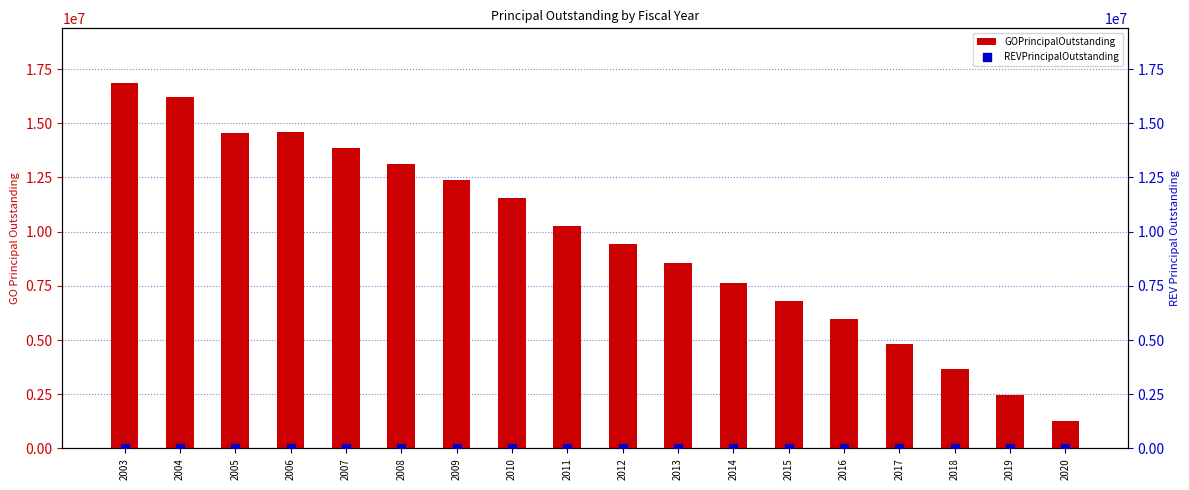

What are all the series names shown in the legend?

GOPrincipalOutstanding, REVPrincipalOutstanding